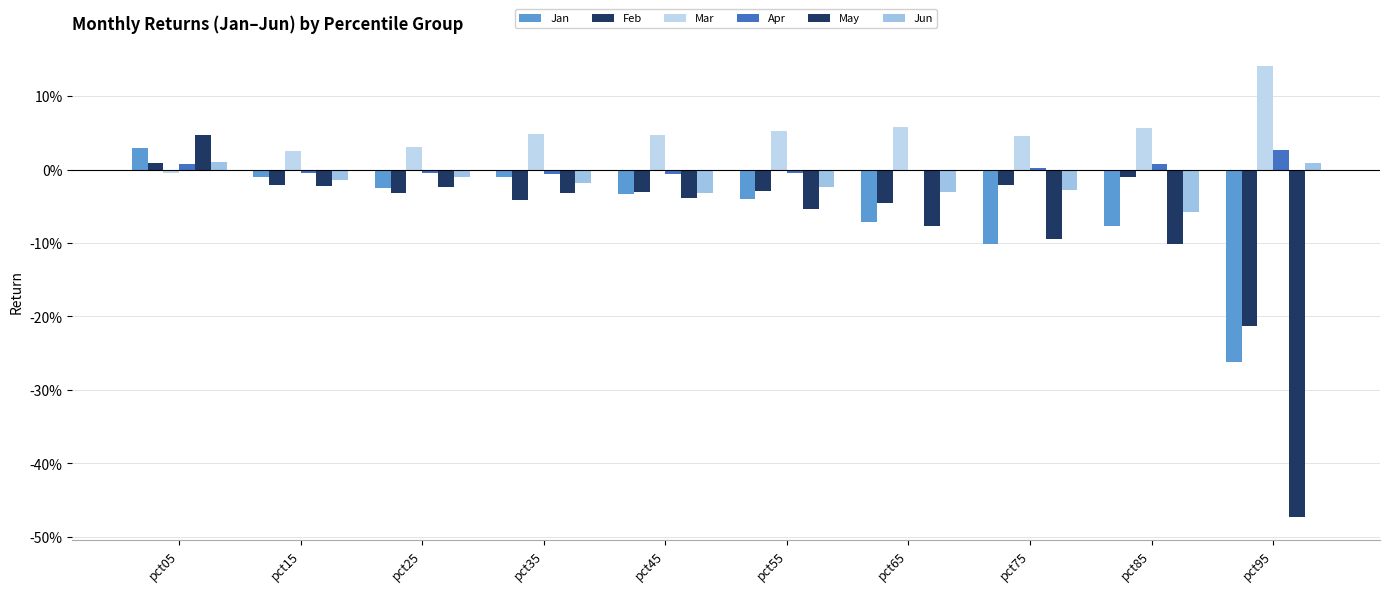

Are the bars grouped side by side (vs. stacked)?

Yes